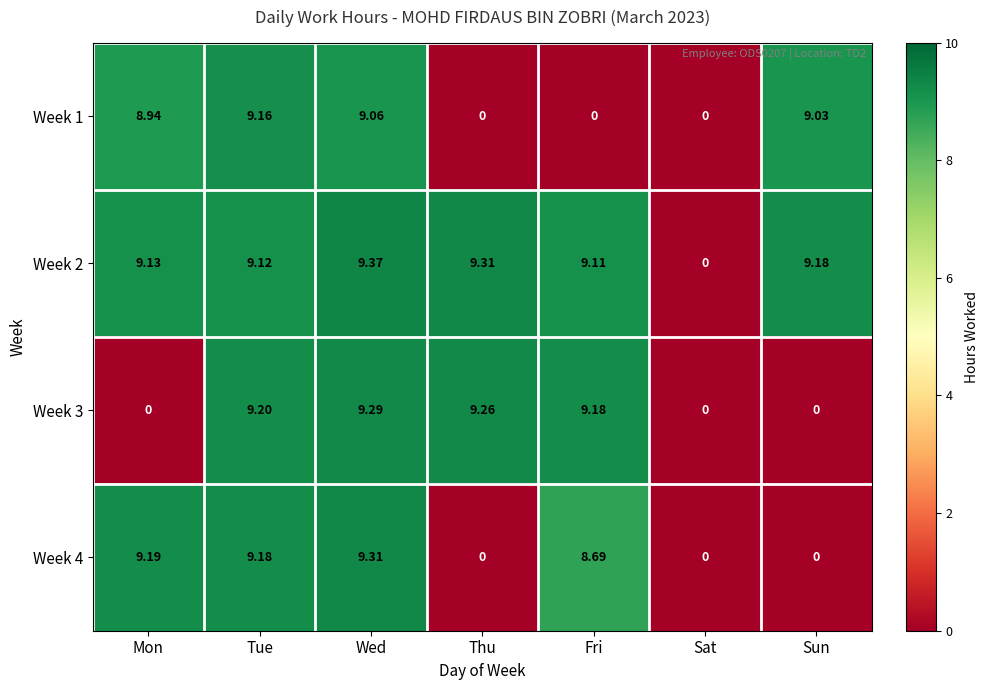

How many values in the Week 2 series are below 9?

1